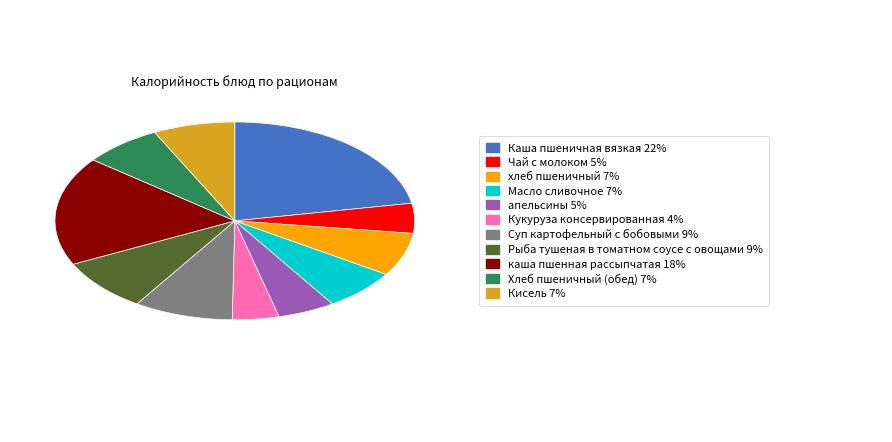

Does any single category account for the majority?

No